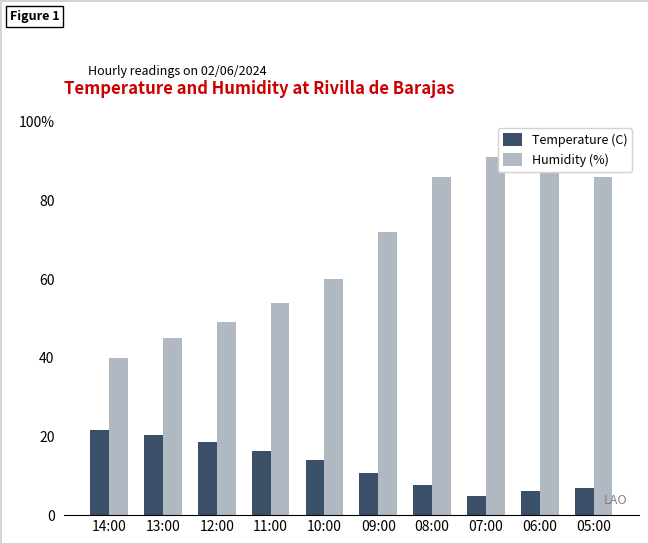

Does the chart contain stacked bars?

No